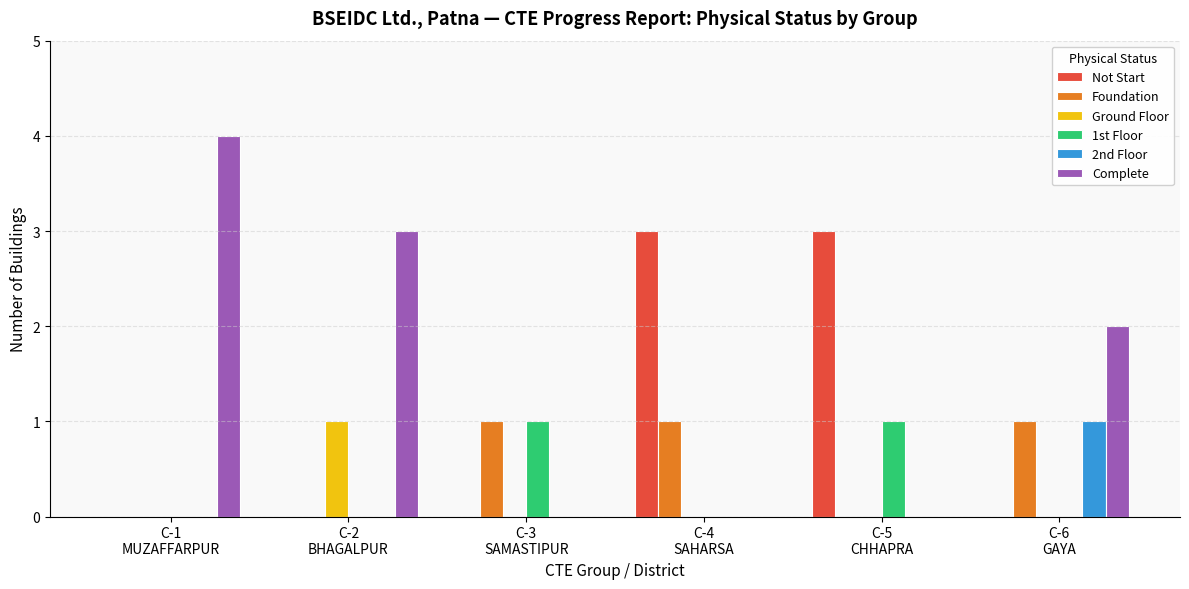

Count the Complete values in the range 0 to 3.

5